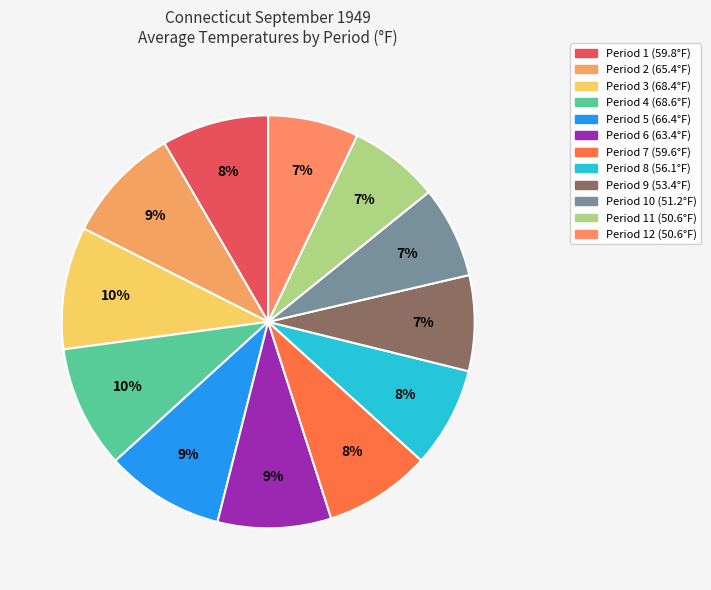

Which slice is the largest?

Period 4